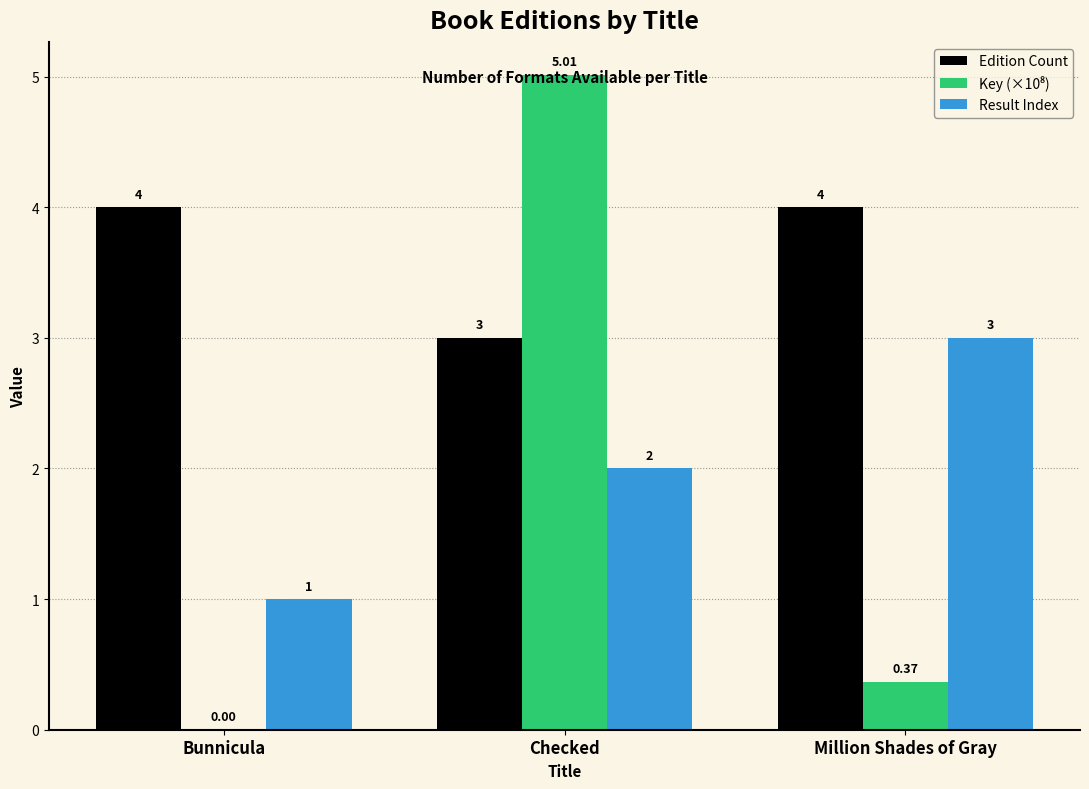

The value of Edition Count at Checked is 3.0. True or false?

True